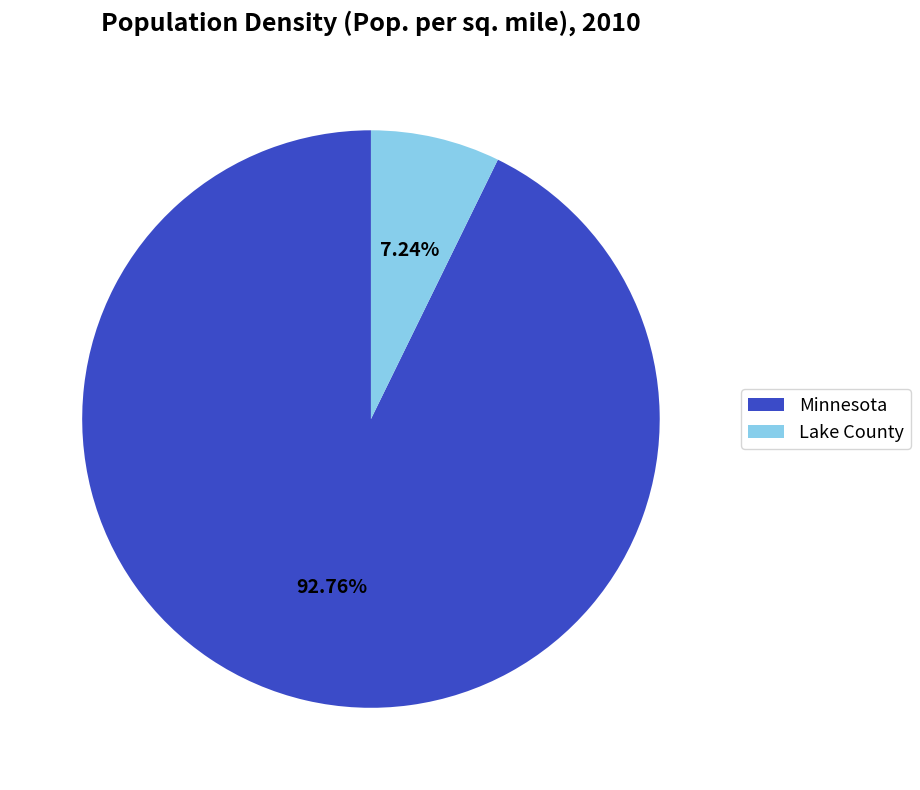

To the nearest percent, what portion does Minnesota represent?

93%